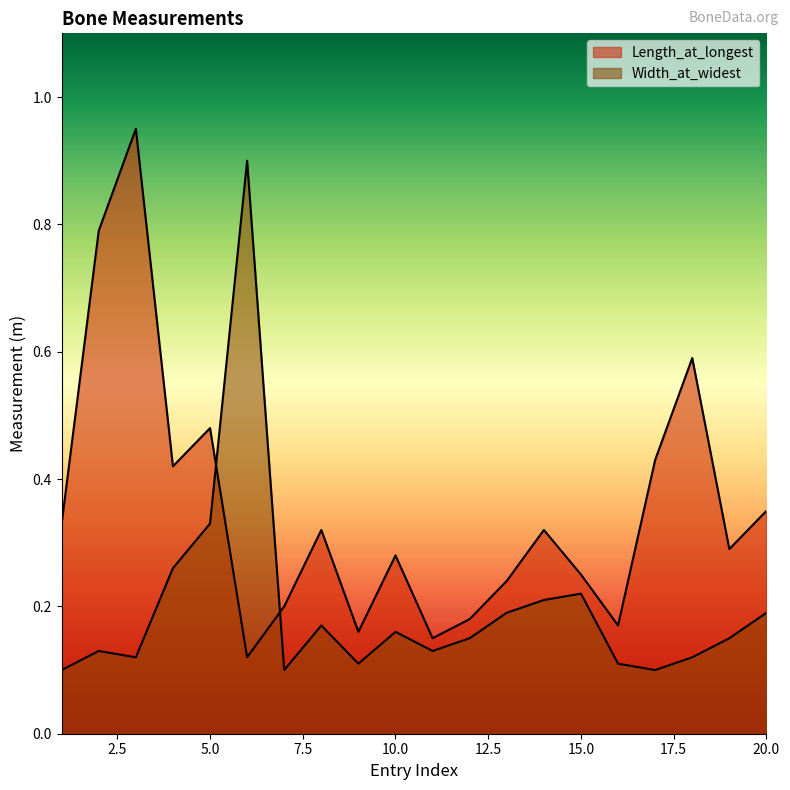

How many interior local peaks does the Width_at_widest series have?

5